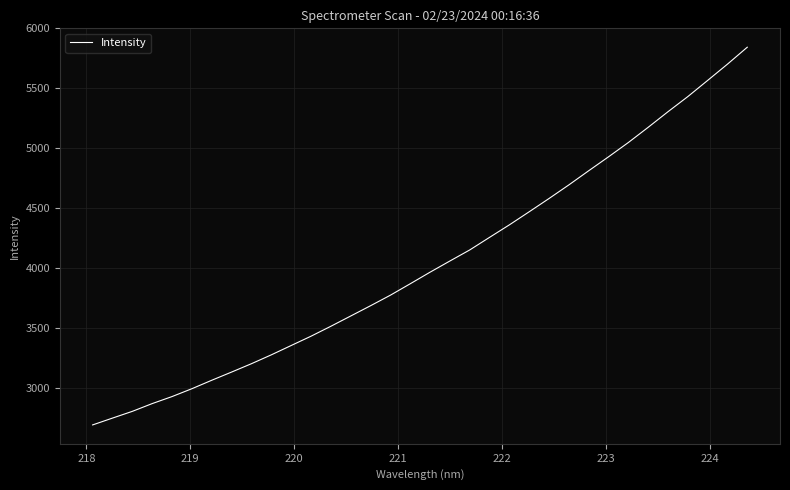

Reading right to left, transcribe all the data shown in this chart.

5843.0	5701.5	5565.7	5430.9	5304.7	5174.5	5047.6	4928.2	4811.8	4693.8	4580.2	4469.5	4360.2	4255.8	4150.6	4058.3	3964.9	3868.2	3772.8	3684.8	3599.1	3513.4	3430.4	3352.6	3274.8	3200.8	3131.0	3062.6	2991.9	2926.4	2867.6	2802.9	2746.5	2689.6